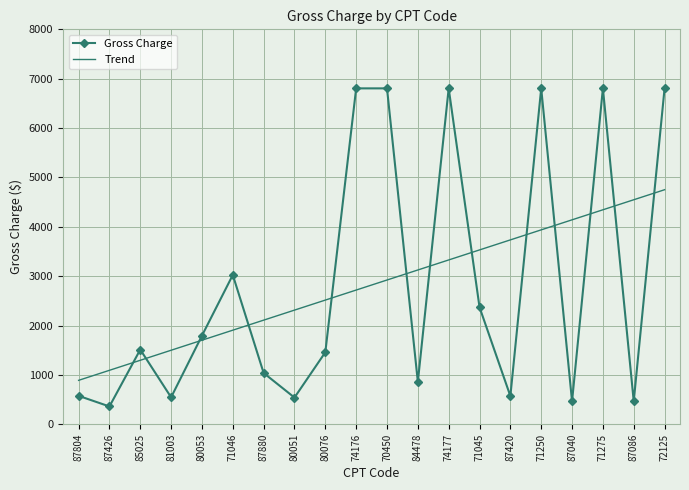

List the labels in order of Trend value, smallest first.

87804, 87426, 85025, 81003, 80053, 71046, 87880, 80051, 80076, 74176, 70450, 84478, 74177, 71045, 87420, 71250, 87040, 71275, 87086, 72125